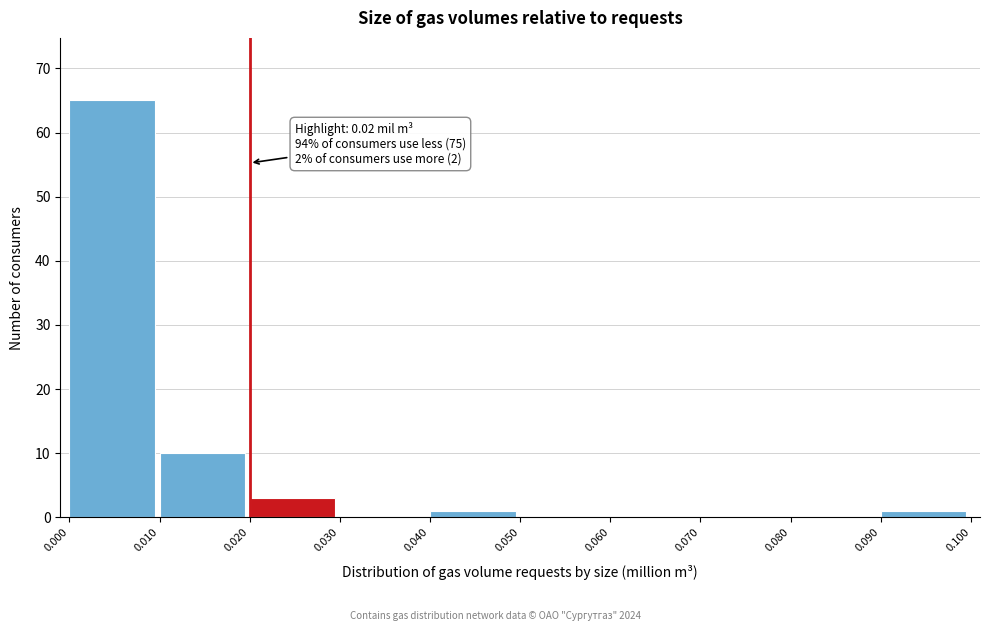

Over which range of the x-axis is the bar tallest?

0.000 to 0.010